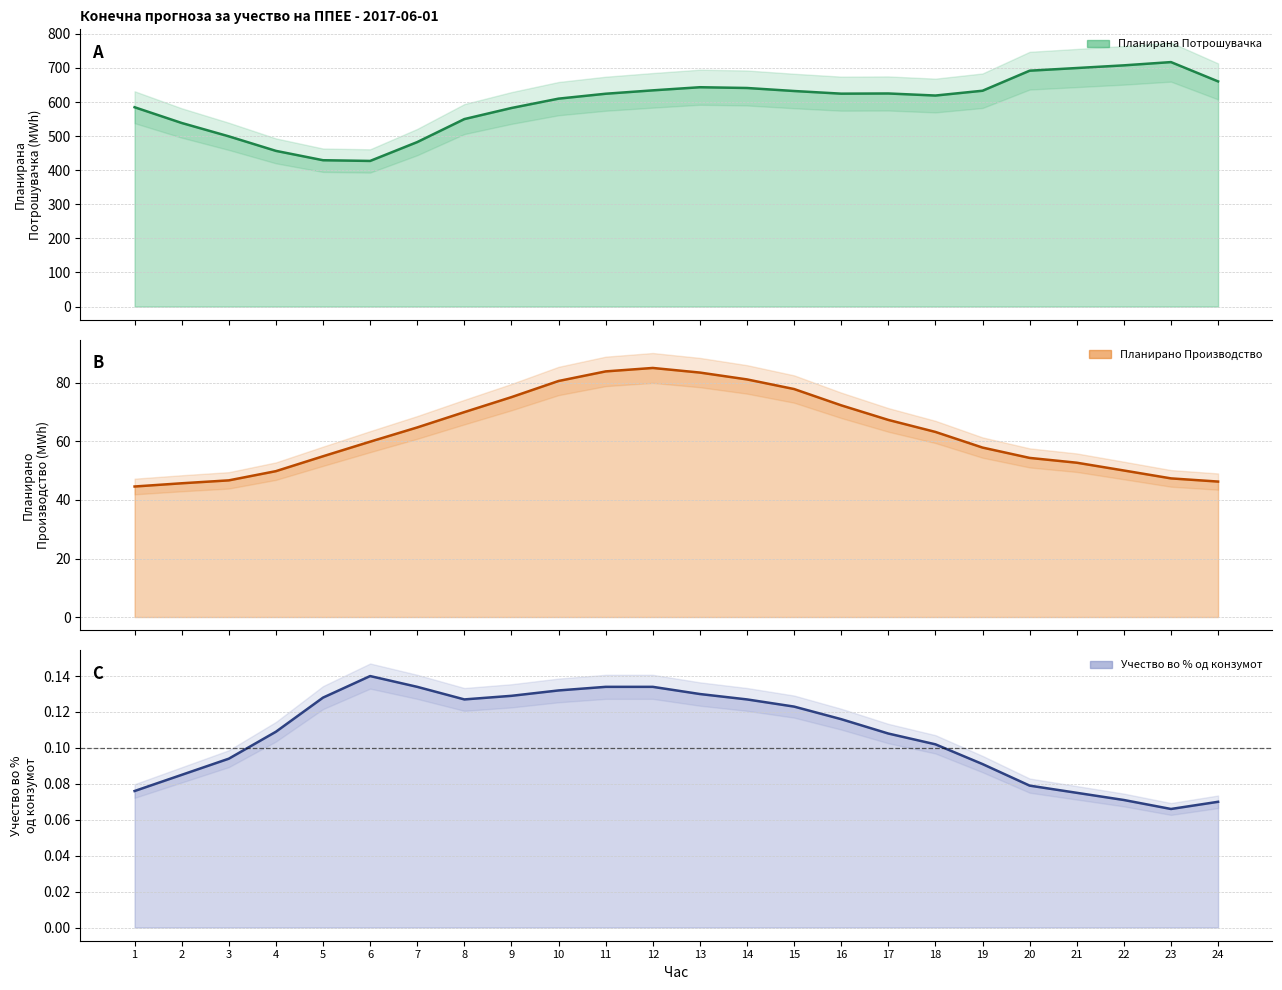

At which category does Планирано Производство од ППЕЕ reach its first local peak?

12